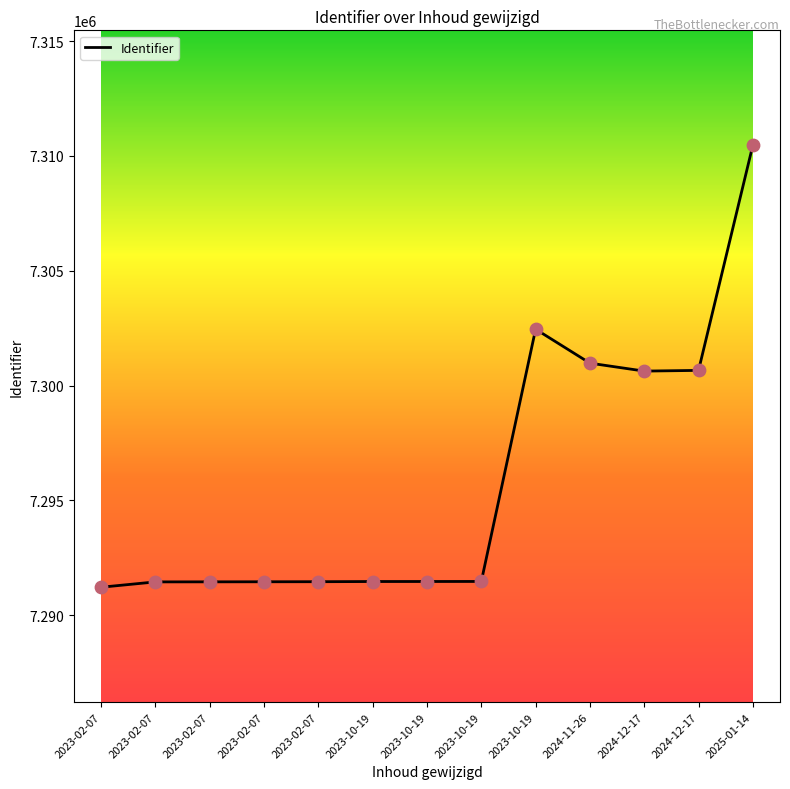

How many lines are shown in the chart?

1